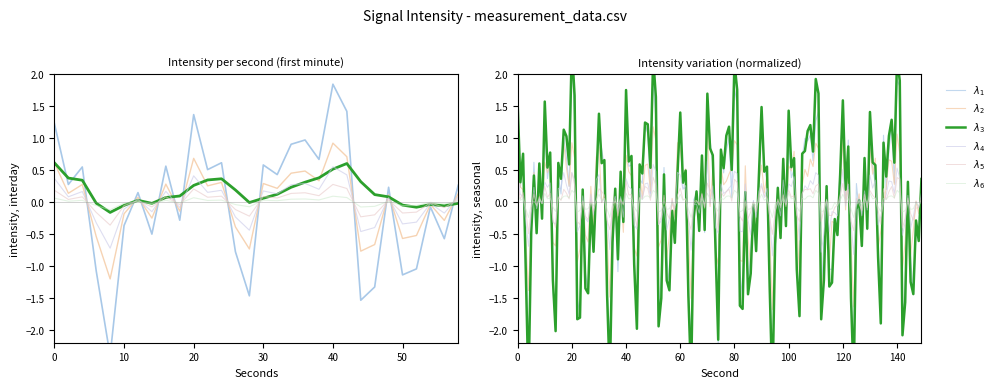

Where is the first local minimum for intensity_norm?

2